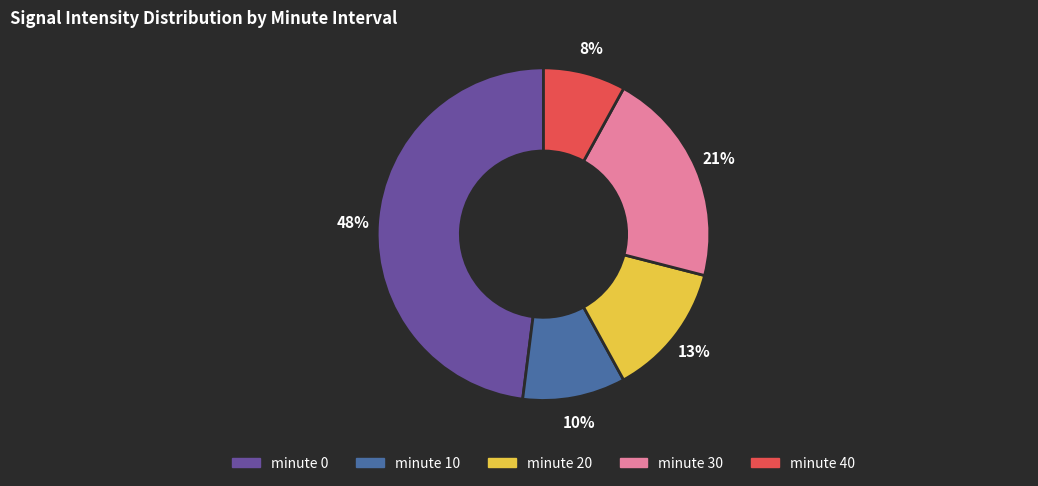

Does any single category account for the majority?

No